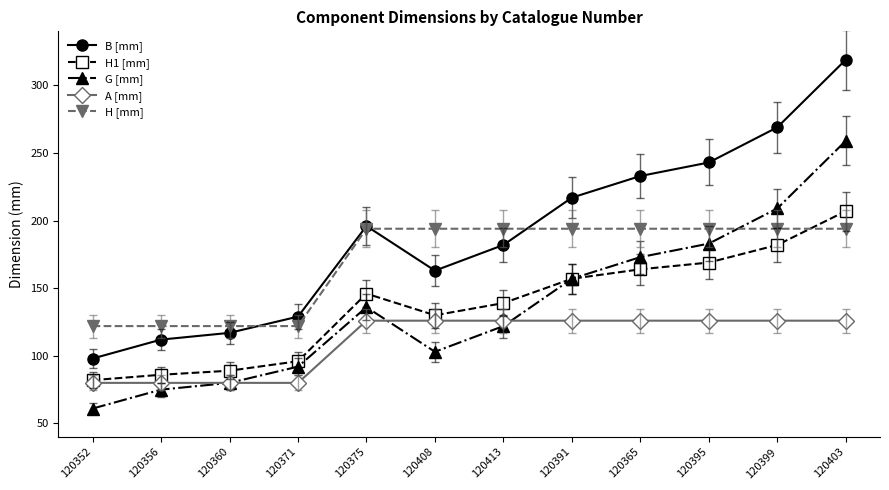

The A [mm] series shows 33 at 120408. True or false?

False